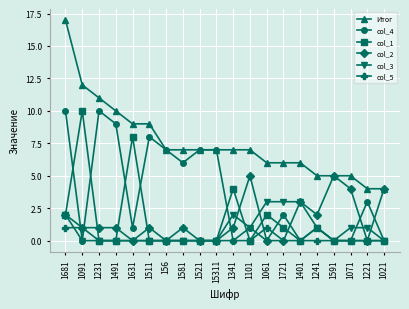

Reading right to left, extract all data points from this chart.

Итог: 4	4	5	5	5	6	6	6	7	7	7	7	7	7	9	9	10	11	12	17
col_4: 0	3	0	0	1	0	2	0	1	0	7	7	6	7	8	1	9	10	0	10
col_1: 0	0	0	0	1	0	1	2	0	4	0	0	0	0	0	8	0	0	10	2
col_2: 4	0	4	5	2	3	0	0	5	1	0	0	1	0	1	0	1	1	1	2
col_3: 0	1	1	0	1	3	3	3	1	2	0	0	0	0	0	0	0	0	0	2
col_5: 0	0	0	0	0	0	0	1	0	0	0	0	0	0	0	0	0	0	1	1